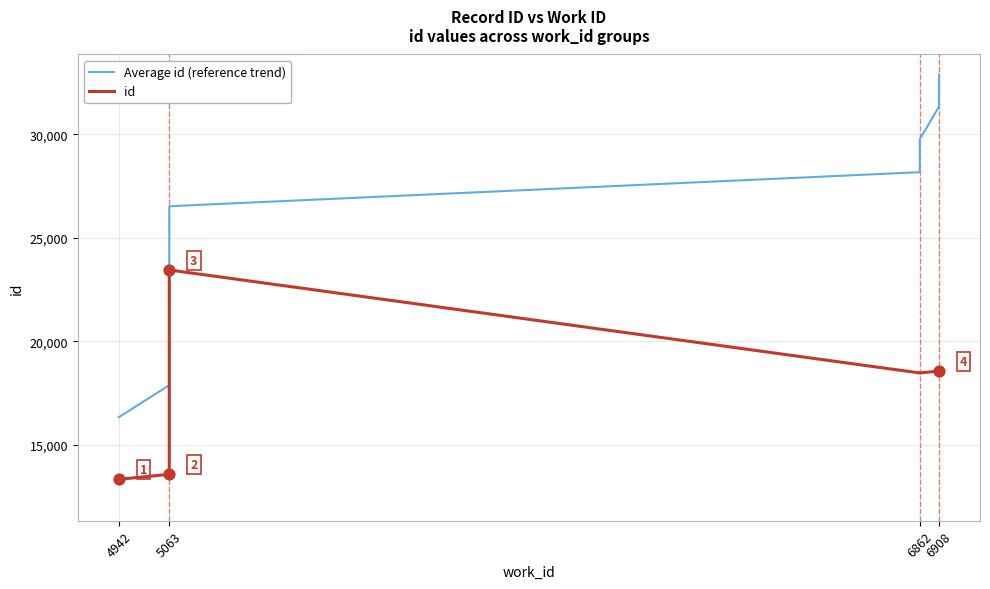

What is the total value across all series at 6862?

46635.9